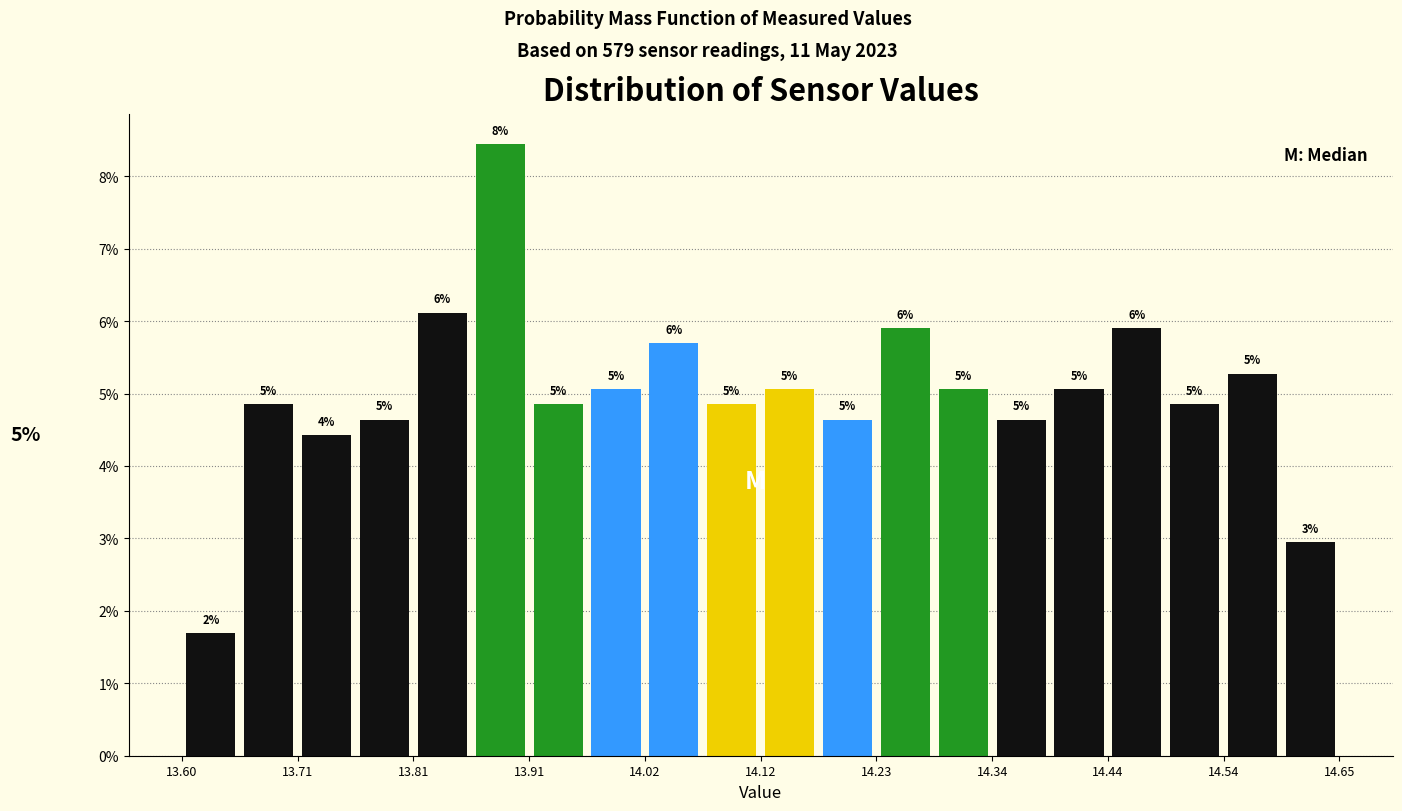

Around what value on the x-axis is the tallest bar? Give the approximate position of its centre, as read against the axis.

13.88